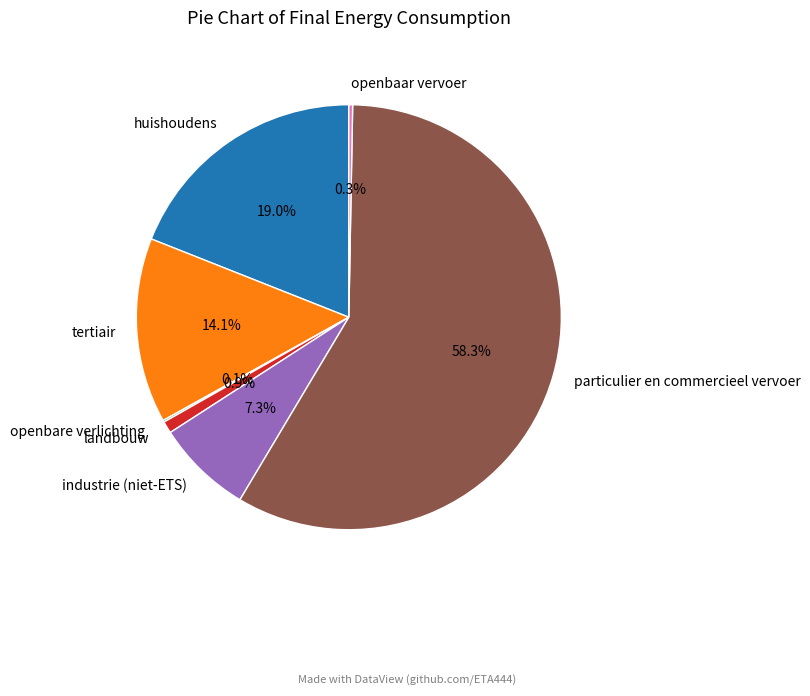

What is the ratio of the value at tertiair to the value at huishoudens?

0.7